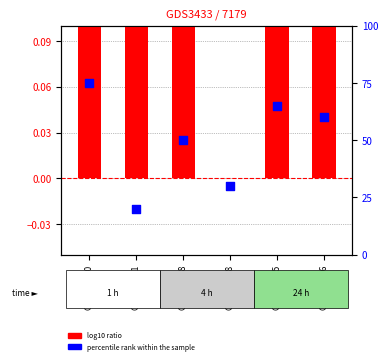

What are all the series names shown in the legend?

log10 ratio, percentile rank within the sample